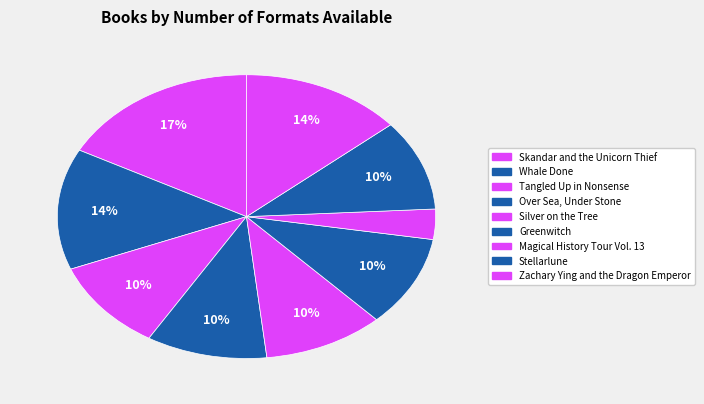

Is it true that Magical History Tour Vol. 13 is 1% of the pie?

False